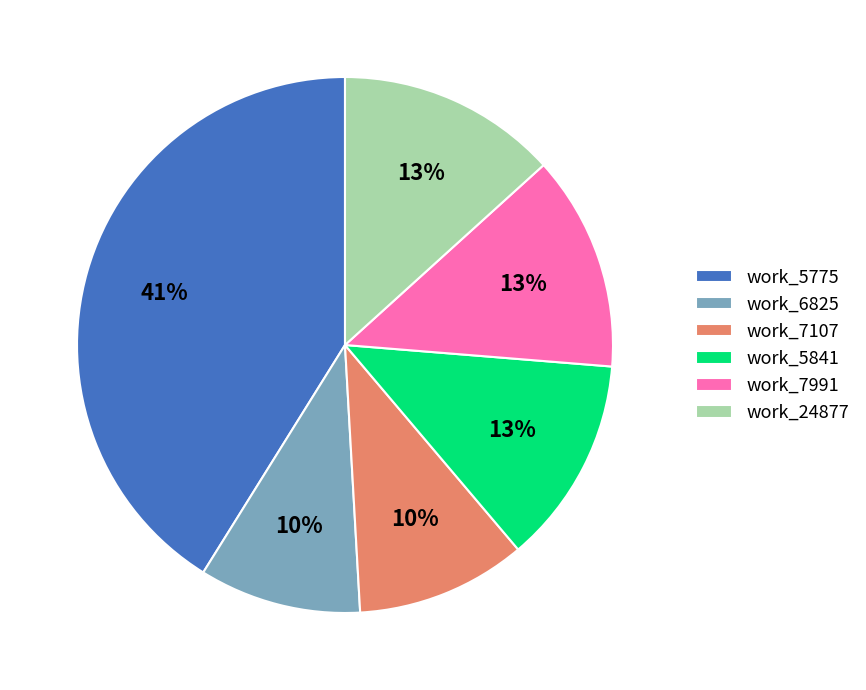

The work_7107 slice represents 17% of the pie. True or false?

False